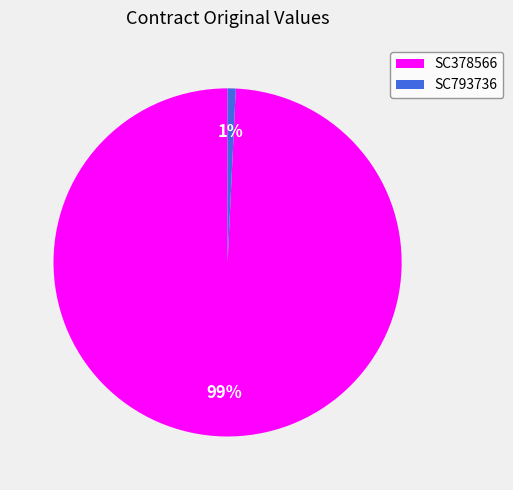

Which has a higher value, SC793736 or SC378566?

SC378566